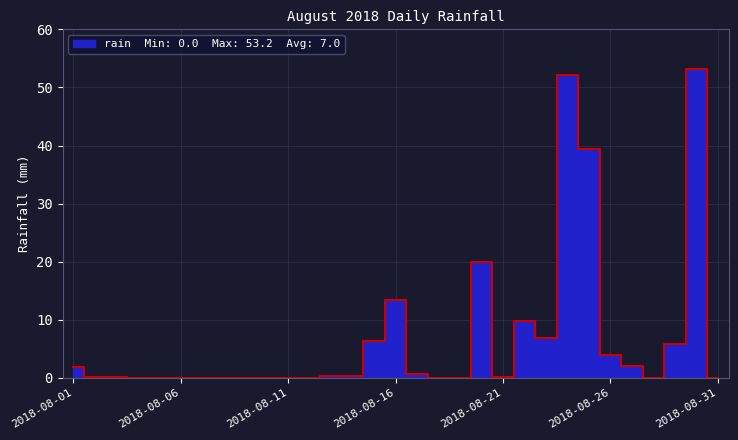

Reading left to right, what are all the values shown in this chart?

1.8	0.2	0.2	0.0	0.0	0.0	0.0	0.0	0.0	0.0	0.0	0.0	0.4	0.4	6.4	13.4	0.6	0.0	0.0	20.0	0.2	9.8	6.8	52.2	39.4	4.0	2.0	0.0	5.8	53.2	0.0